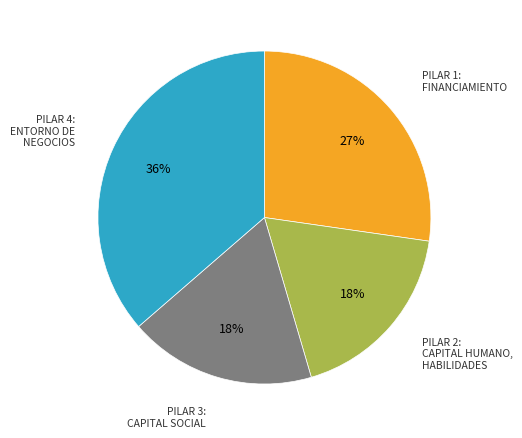

Is there a majority slice in this chart?

No